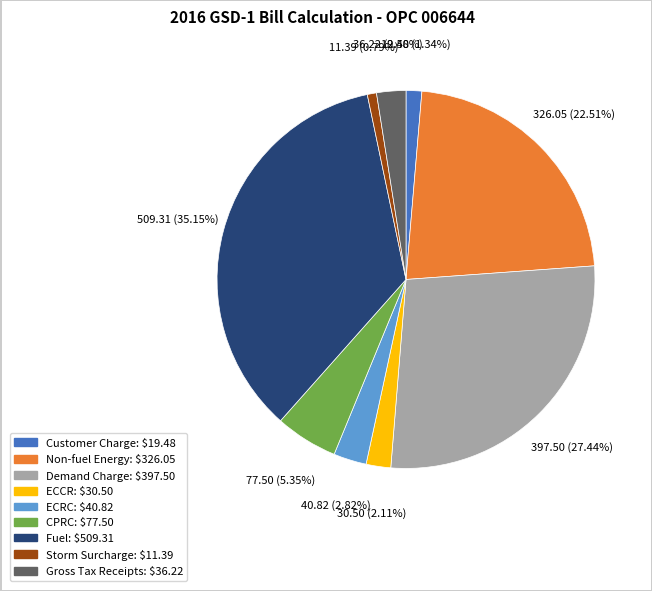

Count the number of slices in the pie.

9